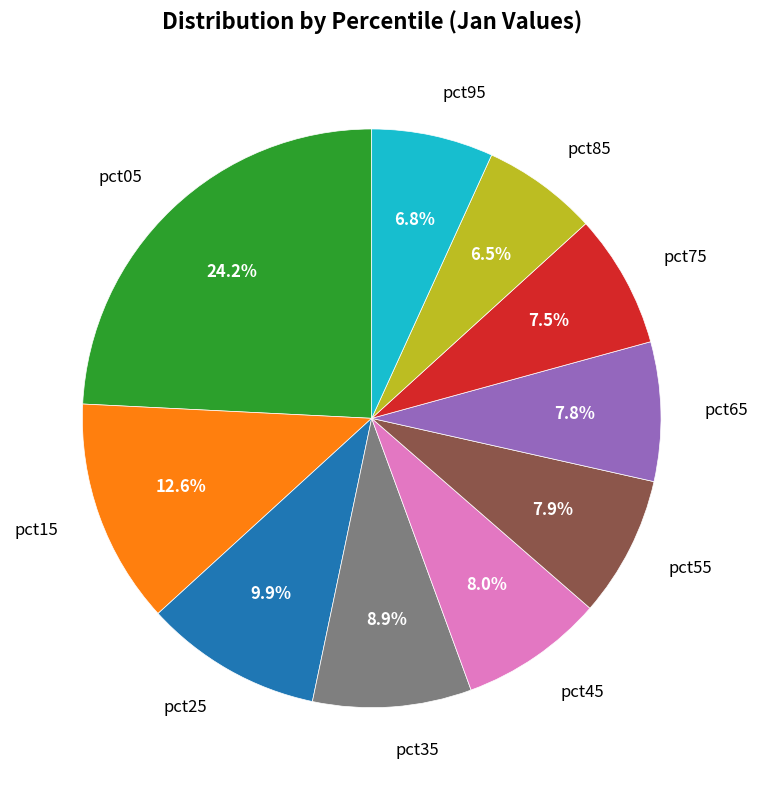

To the nearest percent, what is the combined percentage of pct05 and pct65?

32%